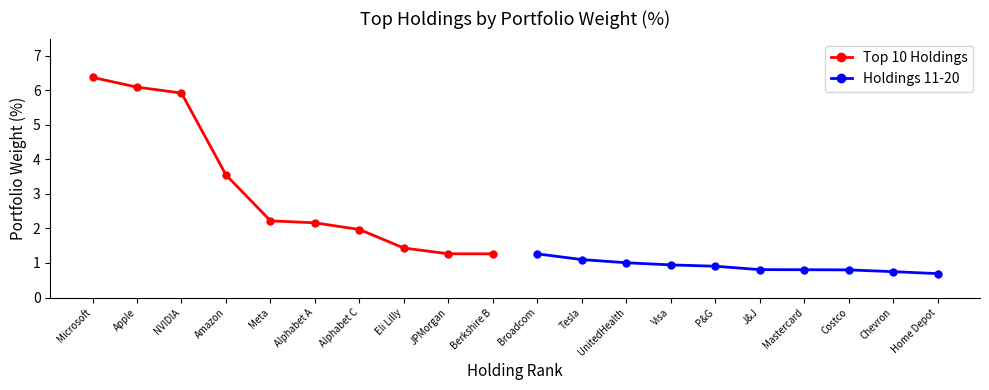

What is the approximate value of Top 10 Holdings at NVIDIA?

5.9